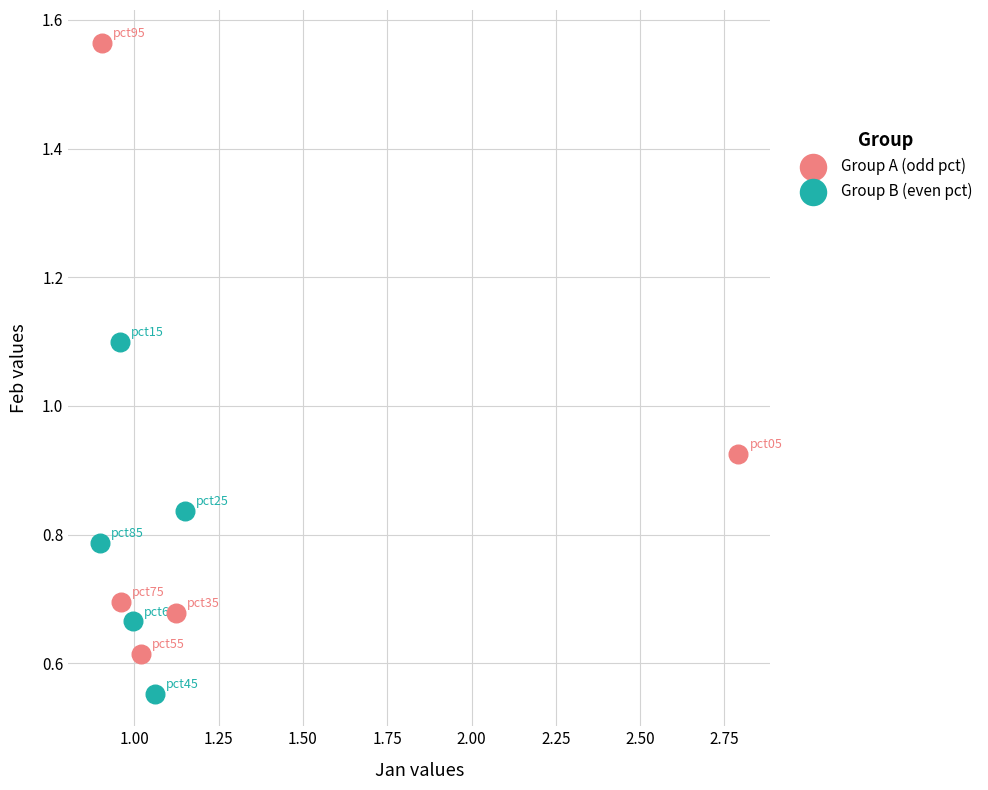

What are all the series names shown in the legend?

Group A (odd pct), Group B (even pct)